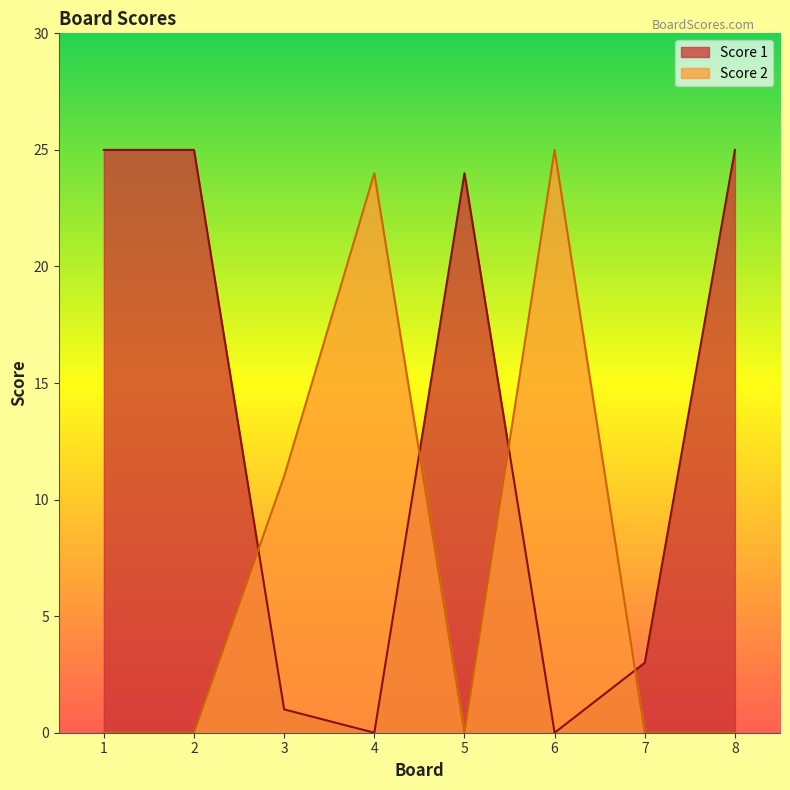

Reading left to right, what are all the values shown in this chart?

Score 1: 25	25	1	0	24	0	3	25
Score 2: 0	0	11	24	0	25	0	0